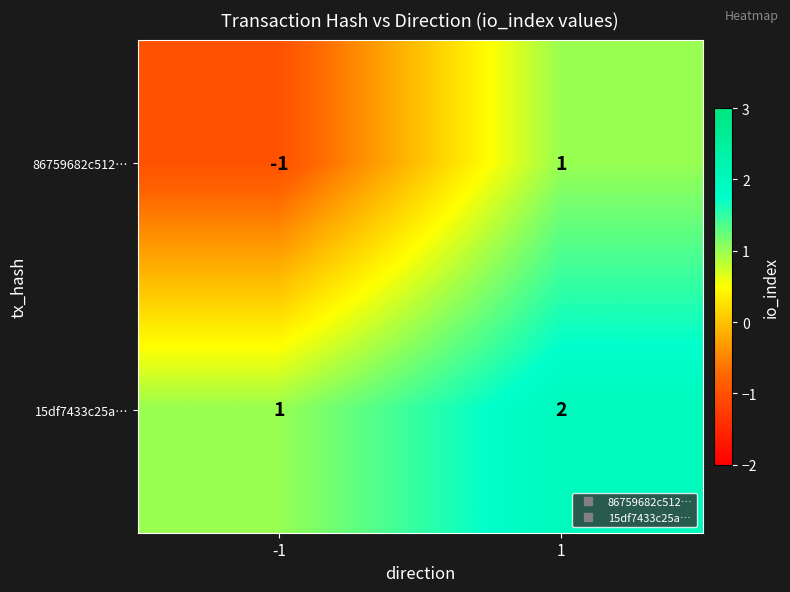

Which series has the largest total across all categories?

15df7433c25a…